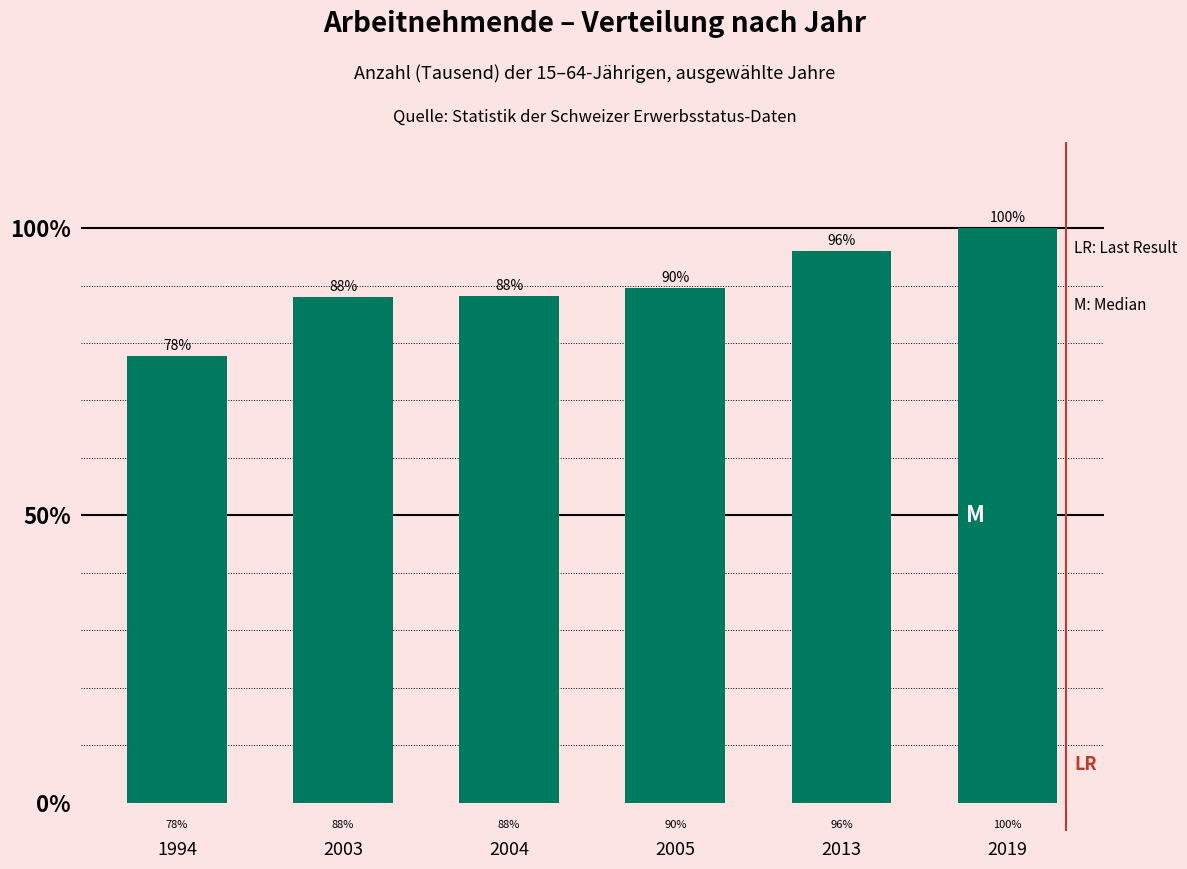

How many series are shown in this chart?

1